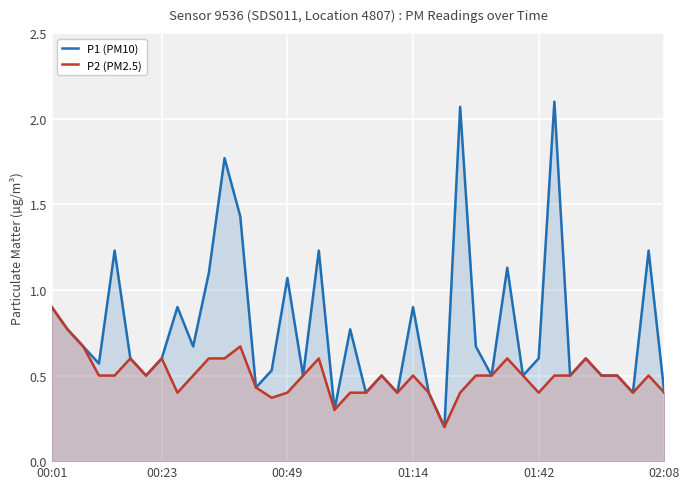

What is the highest value of the P2 (PM2.5) series?

0.9